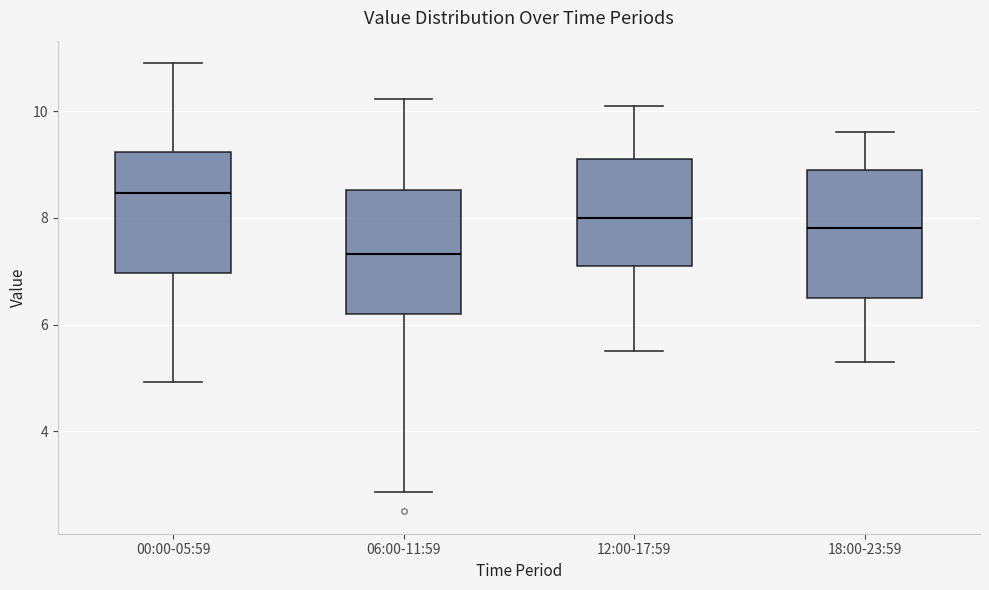

Where does the upper whisker of the box for 18:00-23:59 end on the y-axis? The values are not printed on the chart, so give them approximately, as read against the axis.

9.6